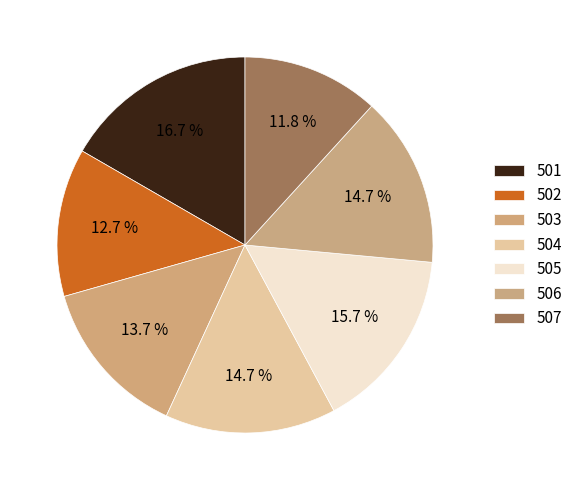

Approximately how many times larger is the value at 503 compared to 506?

0.9